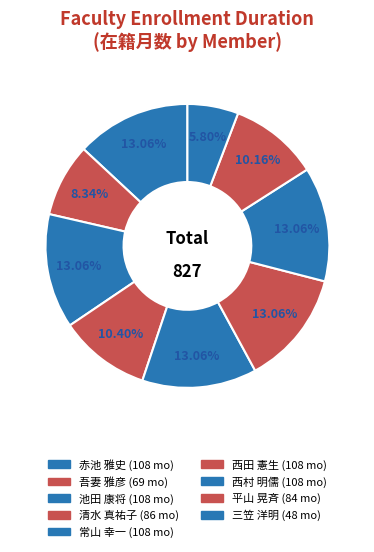

Which category has the biggest portion of the pie?

赤池 雅史